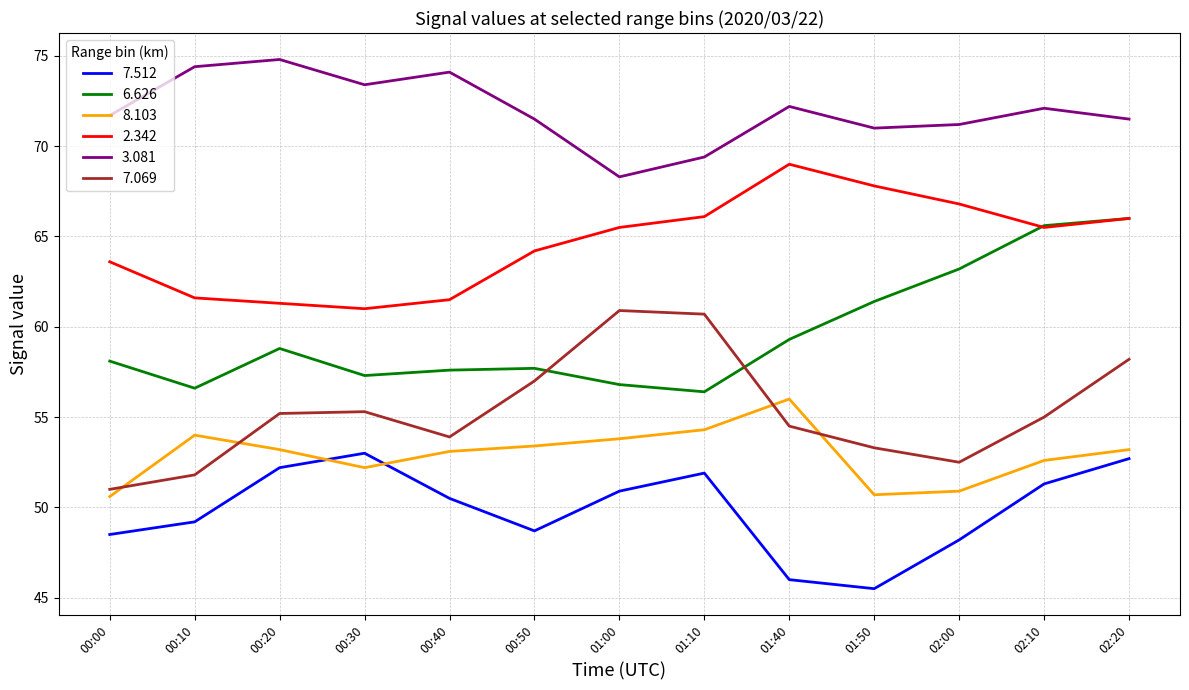

What is the greatest value displayed?

74.8